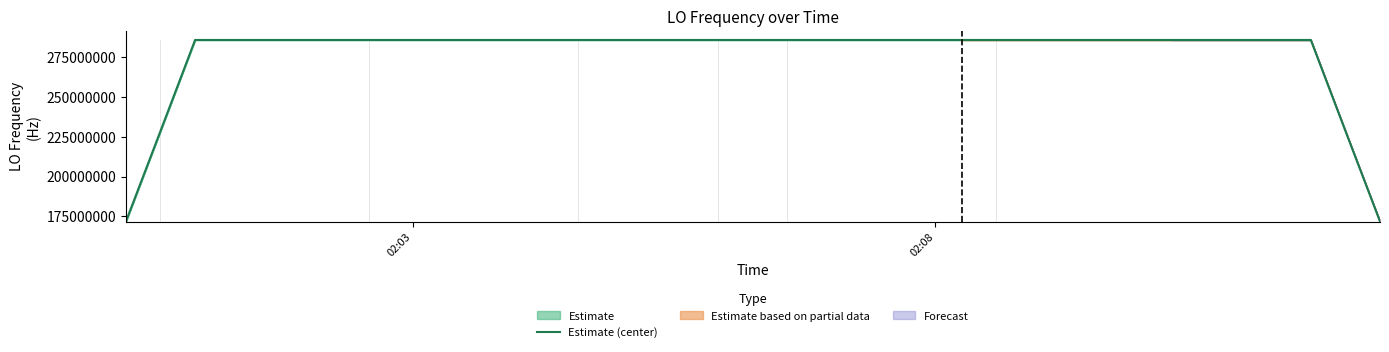

What is the difference between the maximum and second lowest values?

114418800.6